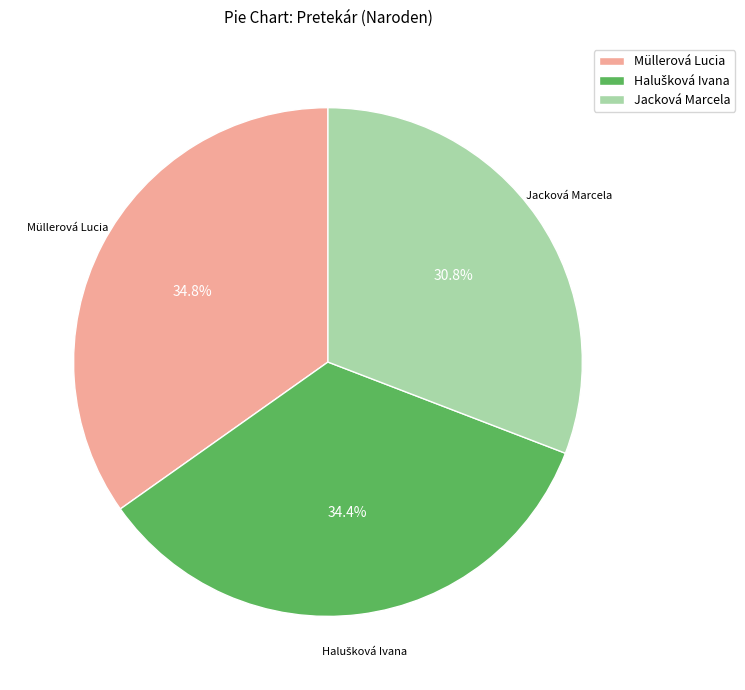

How many segments does this pie chart have?

3